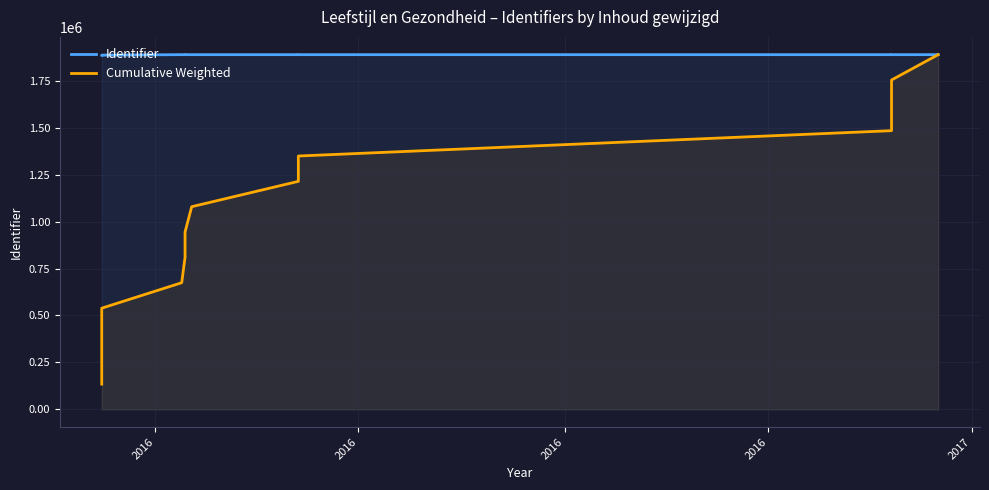

Which series has the widest spread of values?

Cumulative Weighted